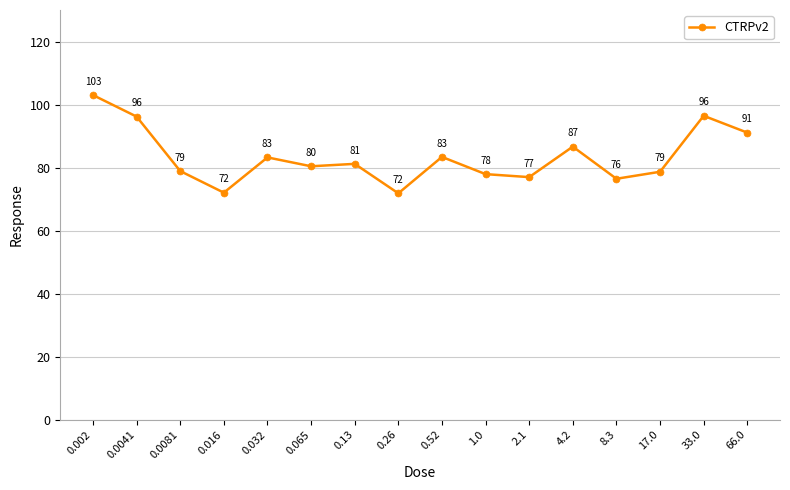

What is the maximum value shown in the chart?

103.0